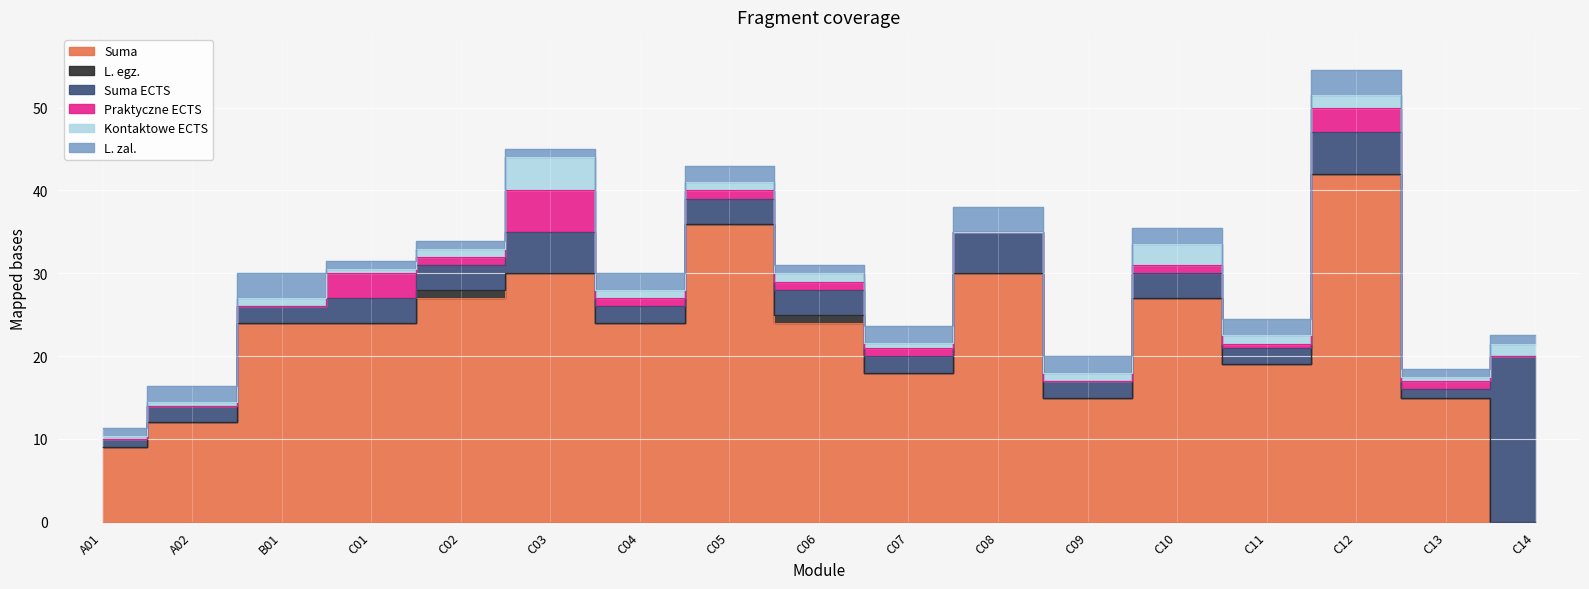

What is the value of the L. zal. point at the 10th from the left?

2.0